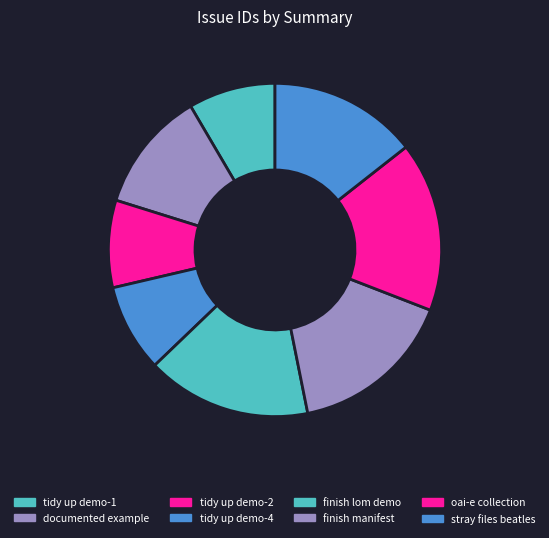

How many slices are in this pie chart?

8